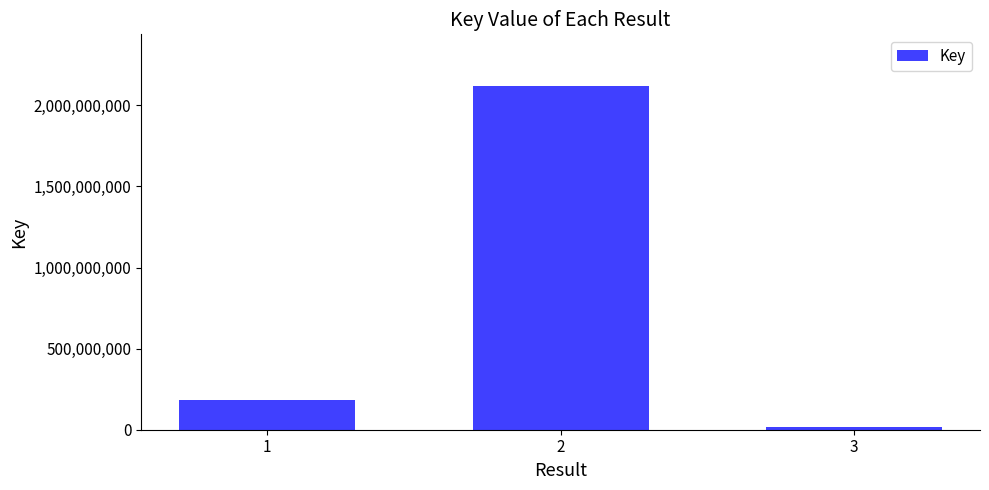

What is the value of the 1st bar from the left?

181720726